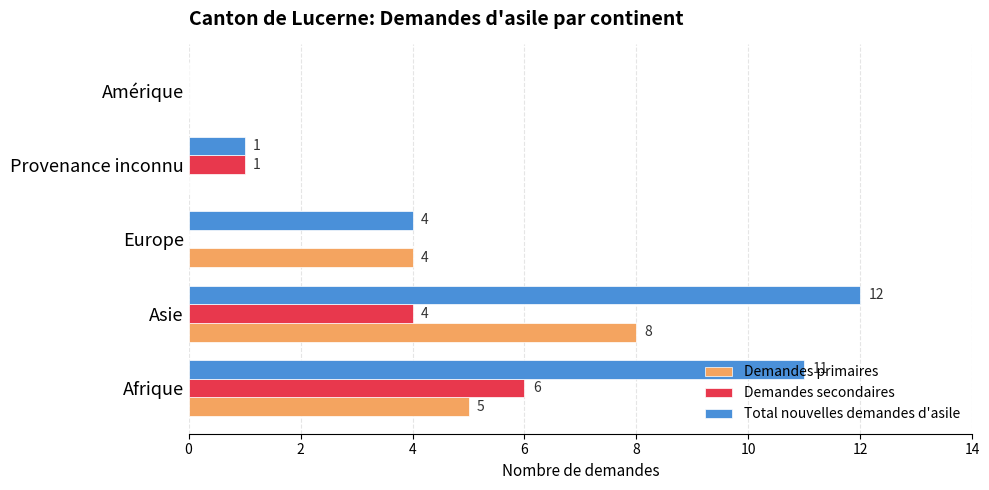

Which label corresponds to the largest value in the chart?

Asie